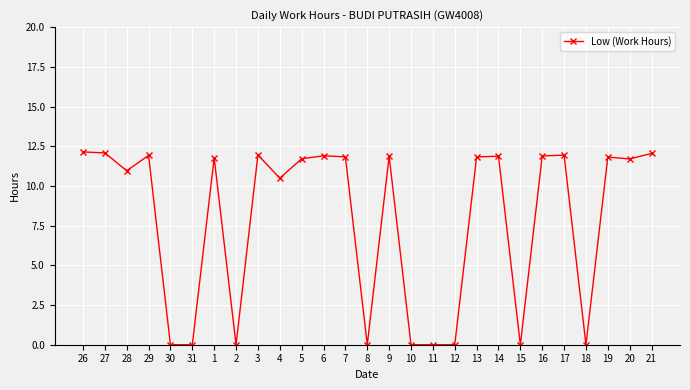

The chart shows a value of 11.9 at 17. True or false?

True